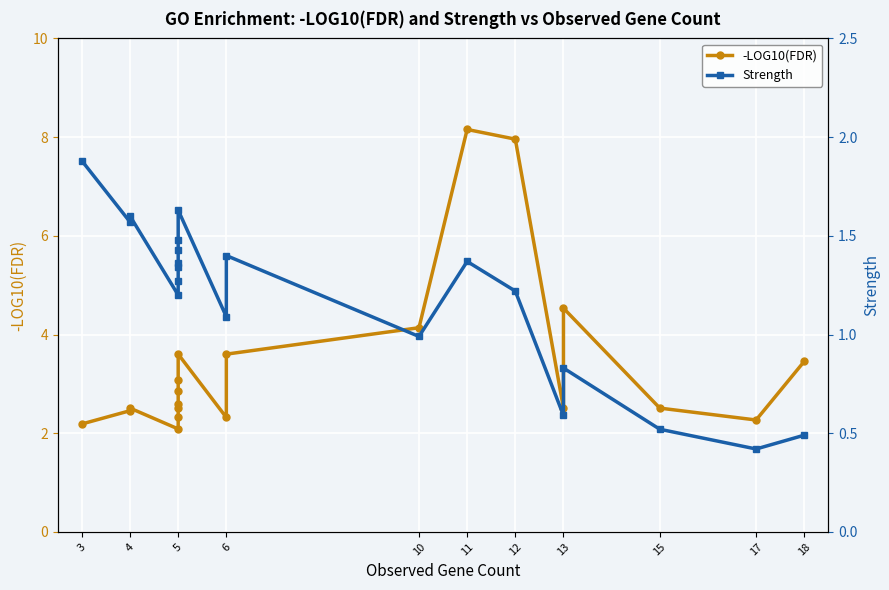

True or false: -LOG10(FDR) and Strength cross at least once.

False